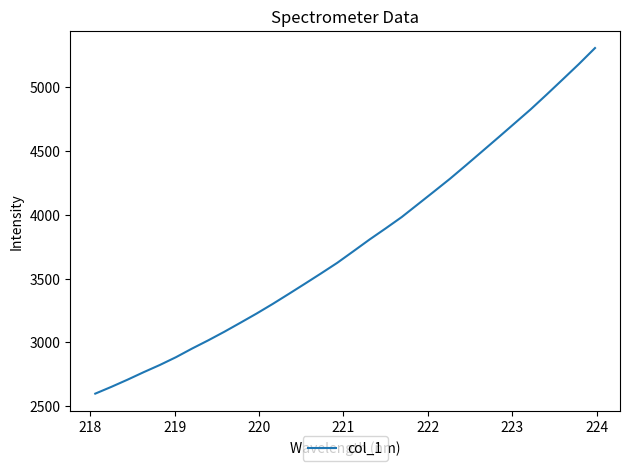

What is the difference between the maximum and minimum values?

2709.4